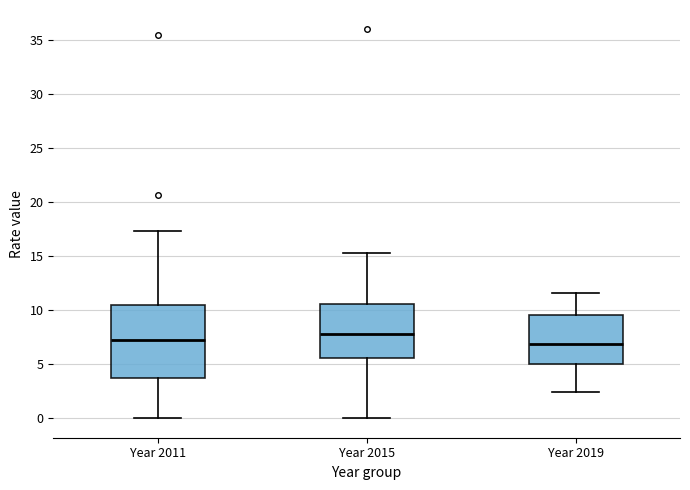

Where is the lower edge of the box for Year 2011 on the y-axis? The values are not printed on the chart, so give them approximately, as read against the axis.

3.5